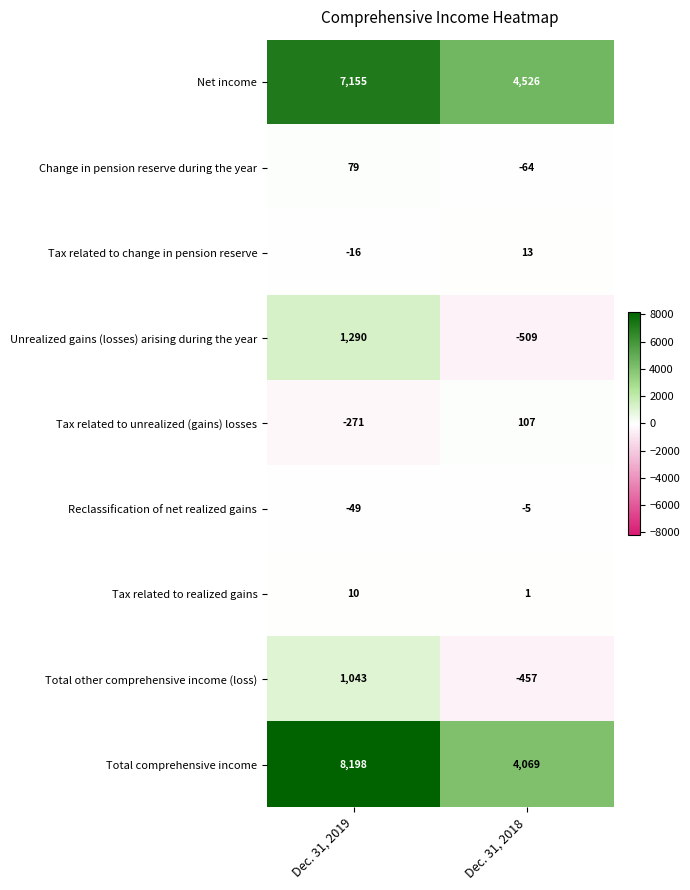

What value does the Reclassification of net realized gains series have at Dec. 31, 2018, to the nearest 5?

-5